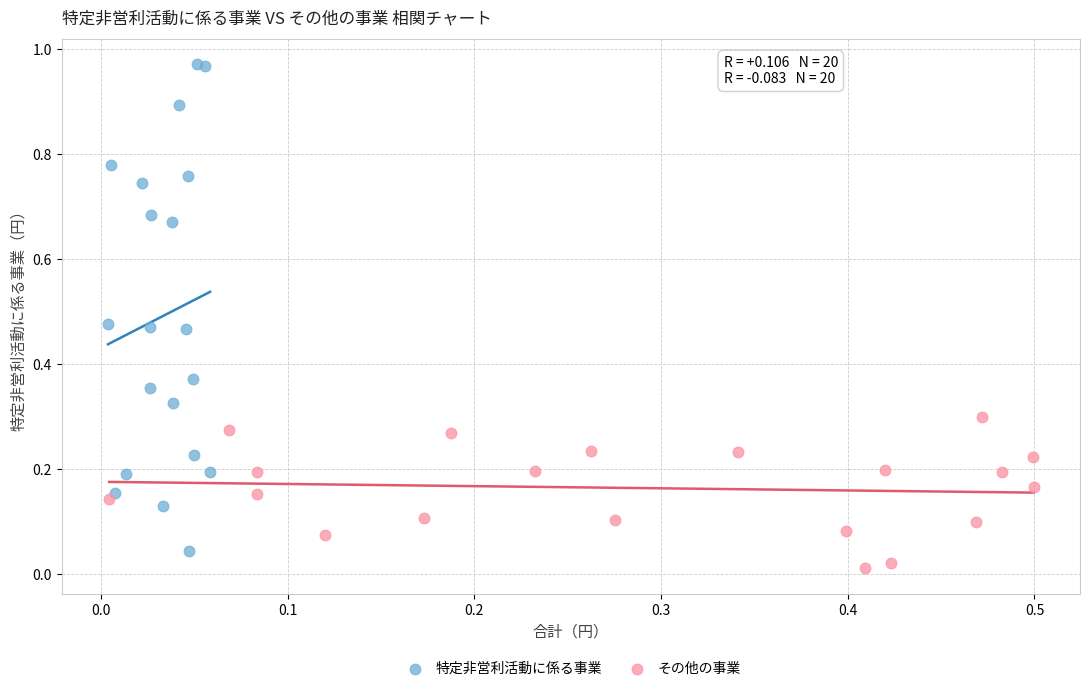

Which series contains the highest Y value?

特定非営利活動に係る事業